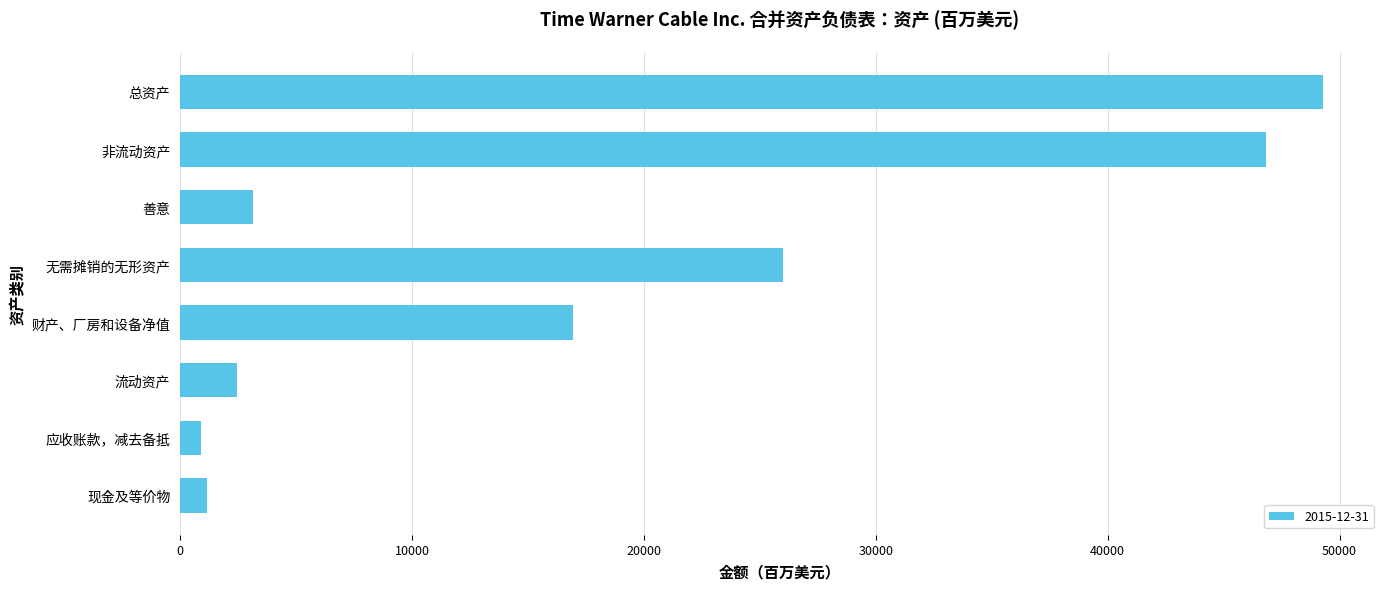

Is it true that the value at 非流动资产 is 67605?

False